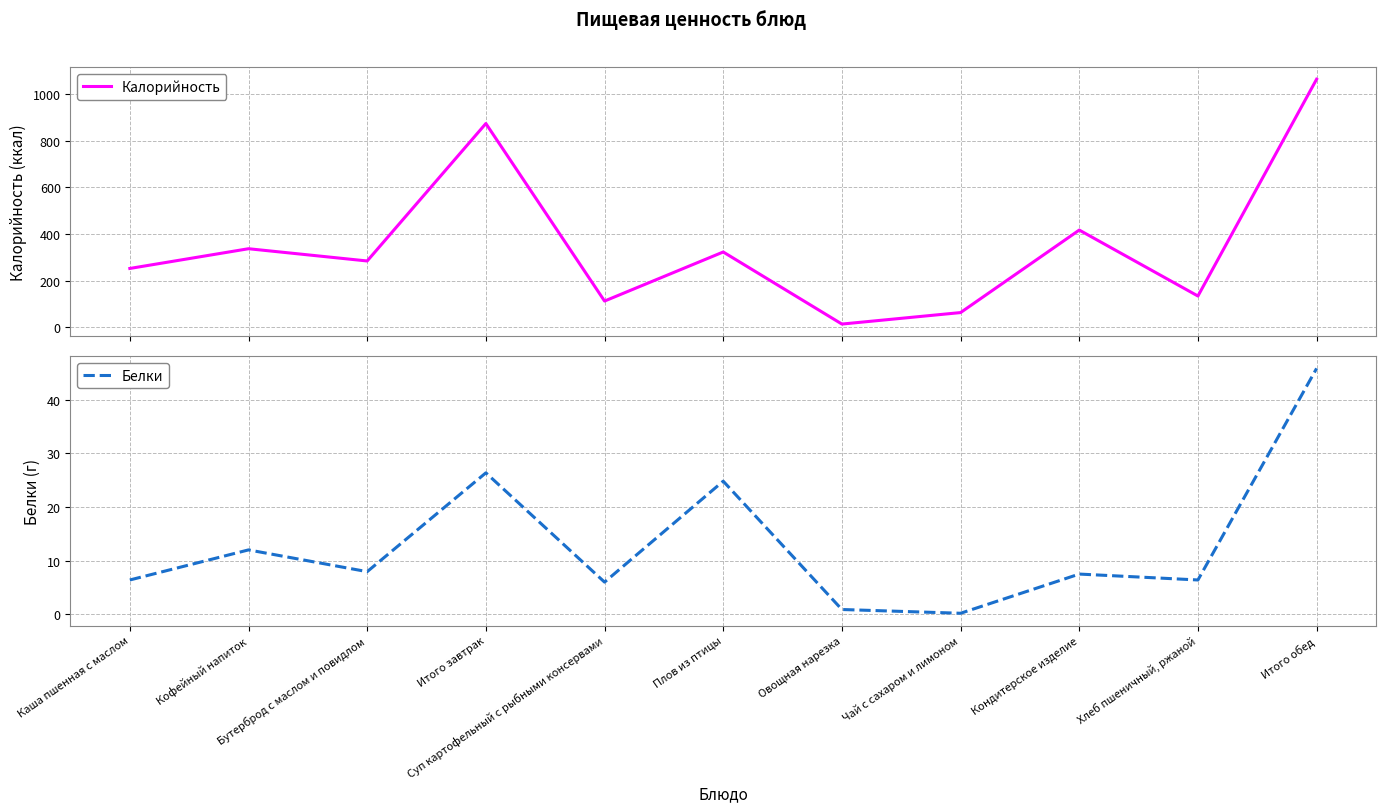

Reading left to right, what are all the values shown in this chart?

Калорийность: 252.4	337.0	284.5	873.9	112.6	323.0	13.9	63.2	417.0	134.2	1063.9
Белки: 6.4	12.0	8.0	26.4	6.0	24.8	0.9	0.2	7.5	6.4	45.8